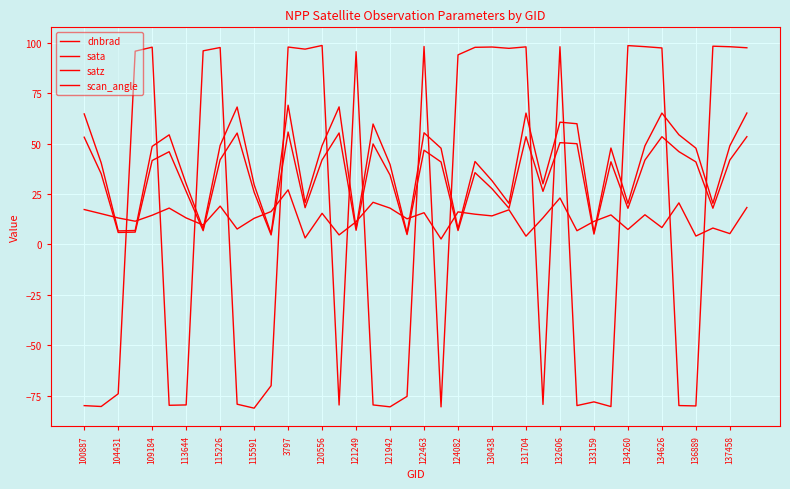

Does the chart have visible grid lines?

Yes